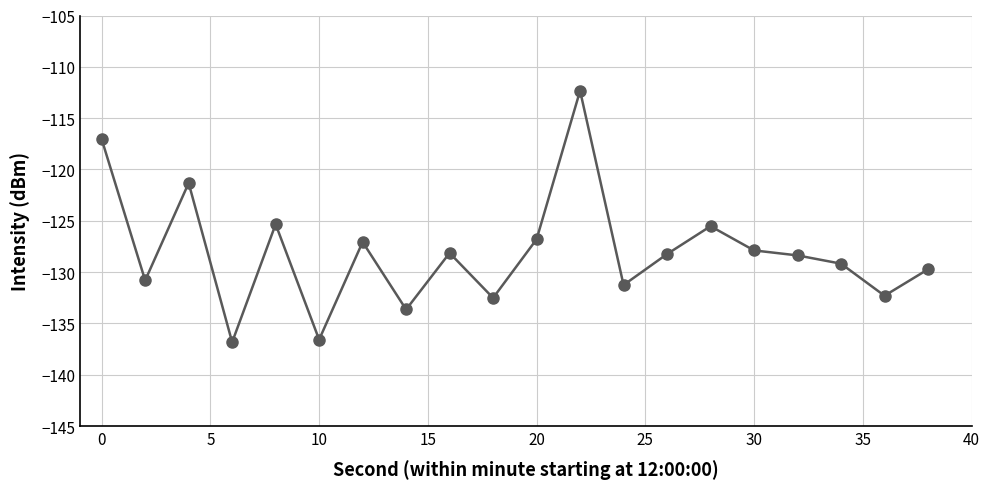

What is the difference between the maximum and minimum values?

24.5